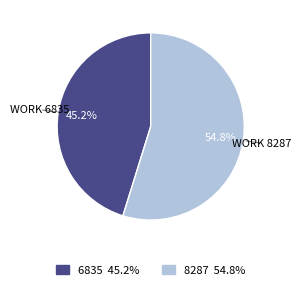

Which category has the biggest portion of the pie?

8287